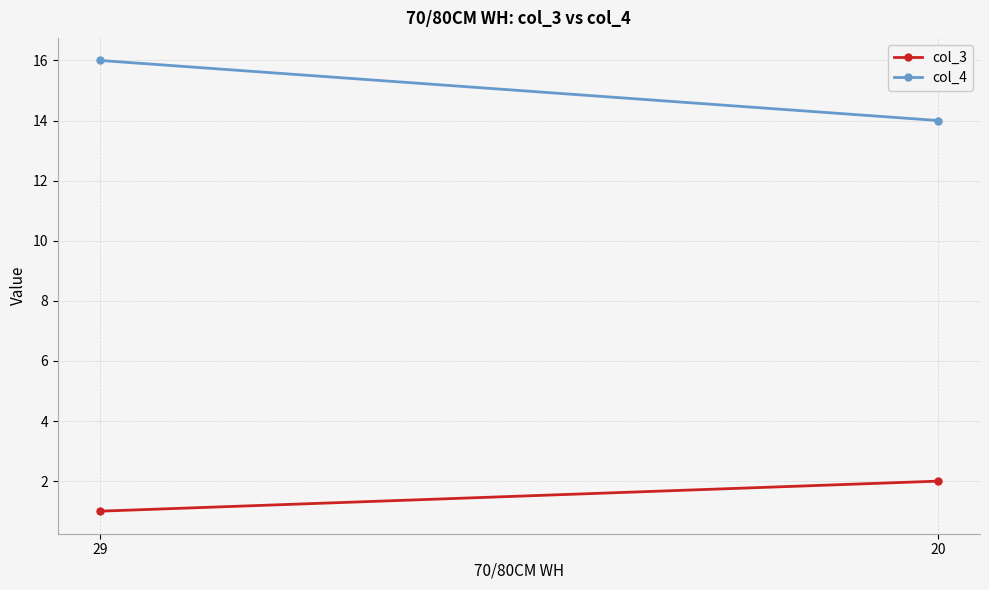

Which series has the largest range (max minus min)?

col_4